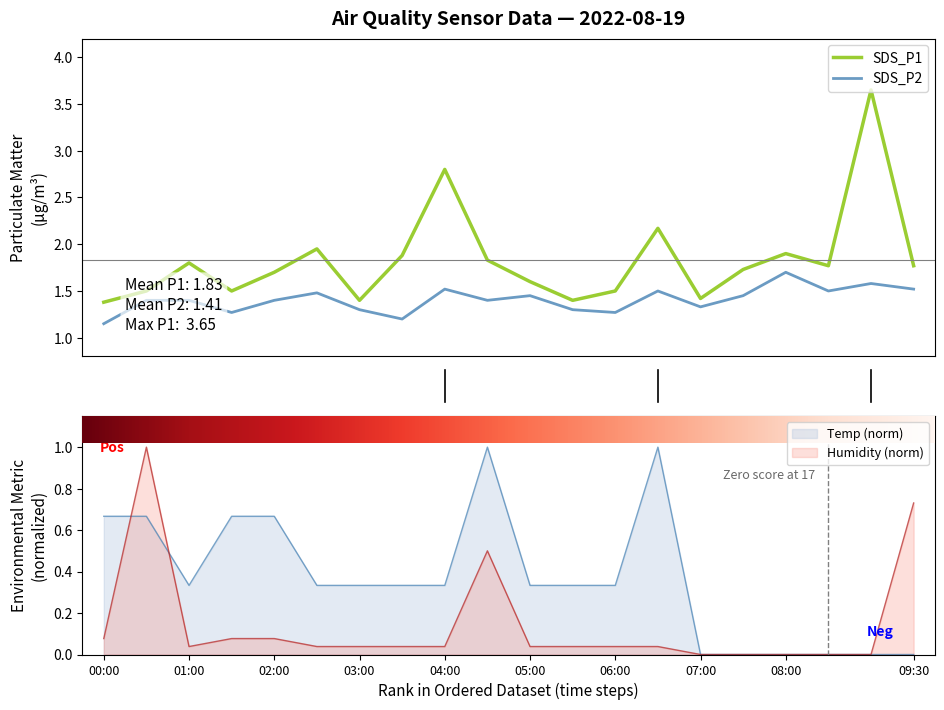

What are all the series names shown in the legend?

SDS_P1, SDS_P2, Temp, Humidity